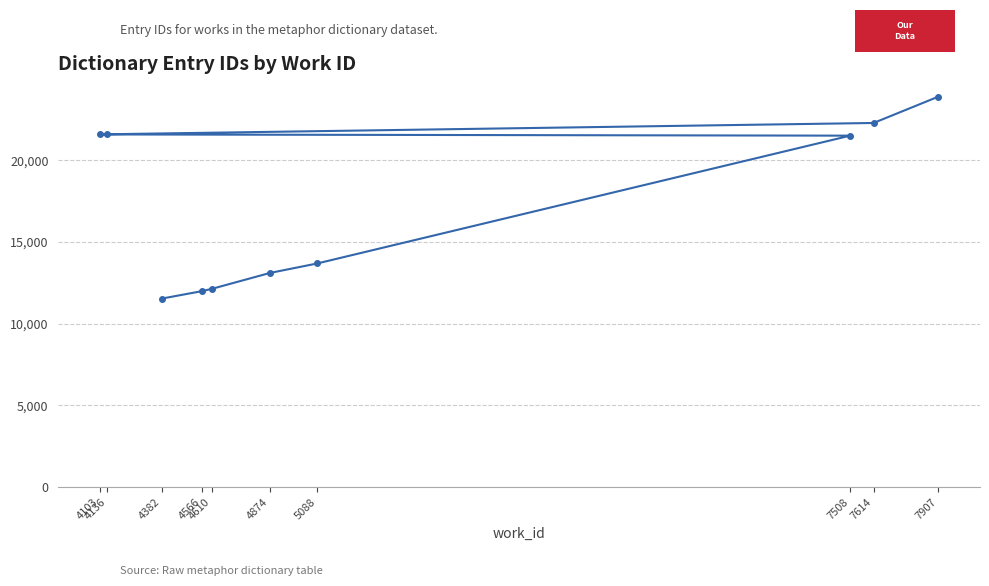

What is the difference between the maximum and minimum values?

12358